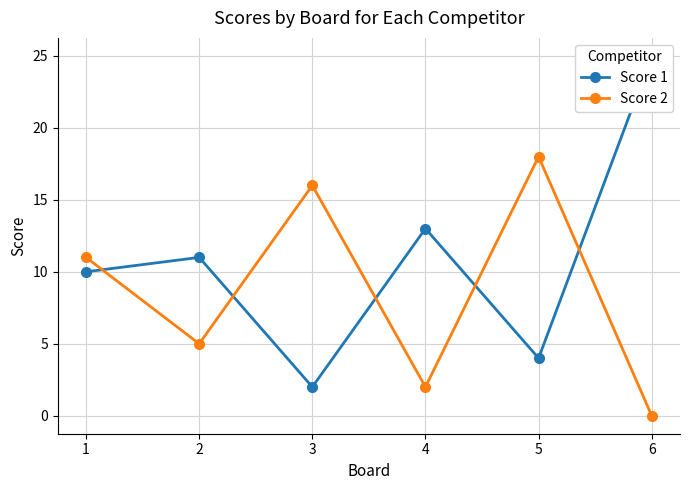

What is the total value across all series at 2?

16